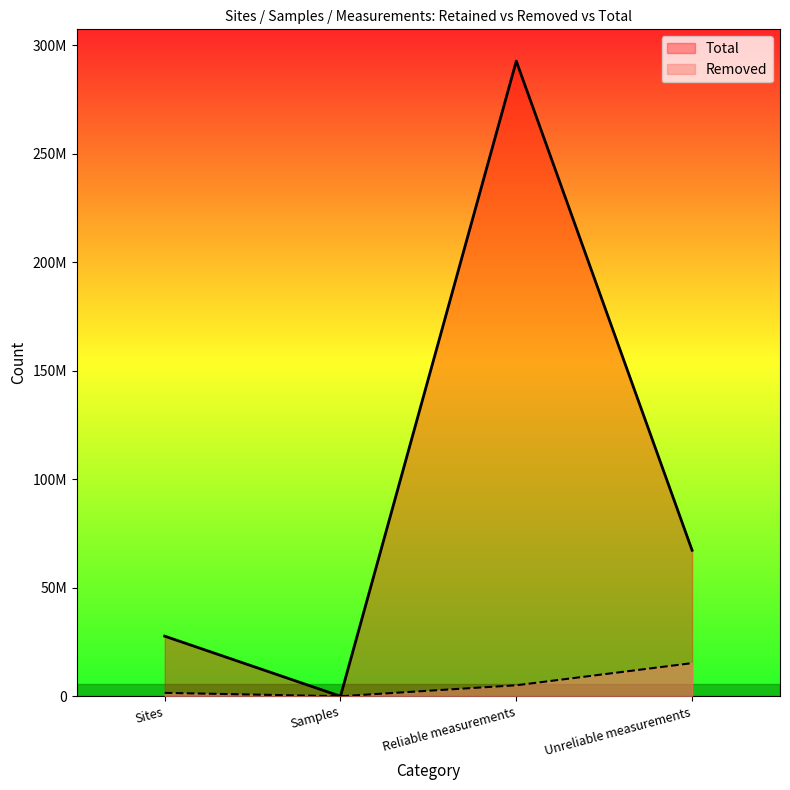

True or false: Removed and Total intersect in this chart.

False